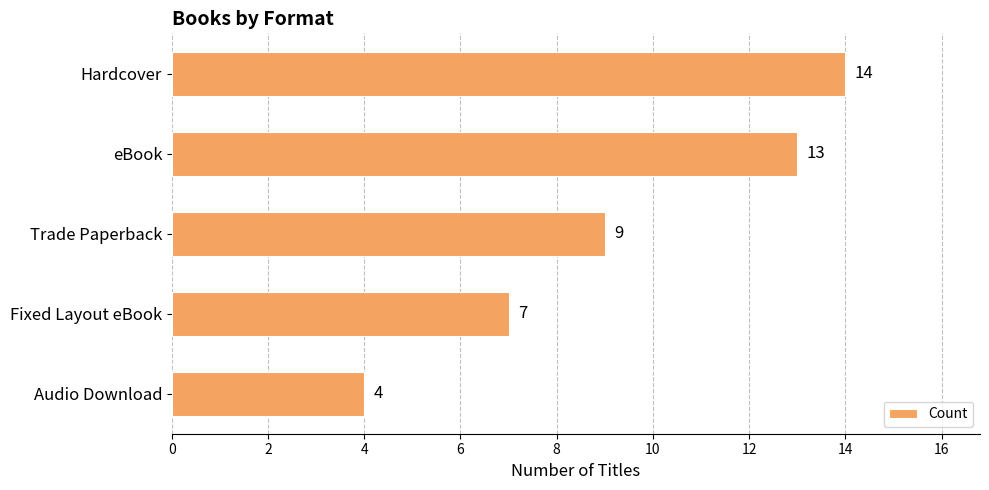

True or false: the data shows 9 at Trade Paperback.

True